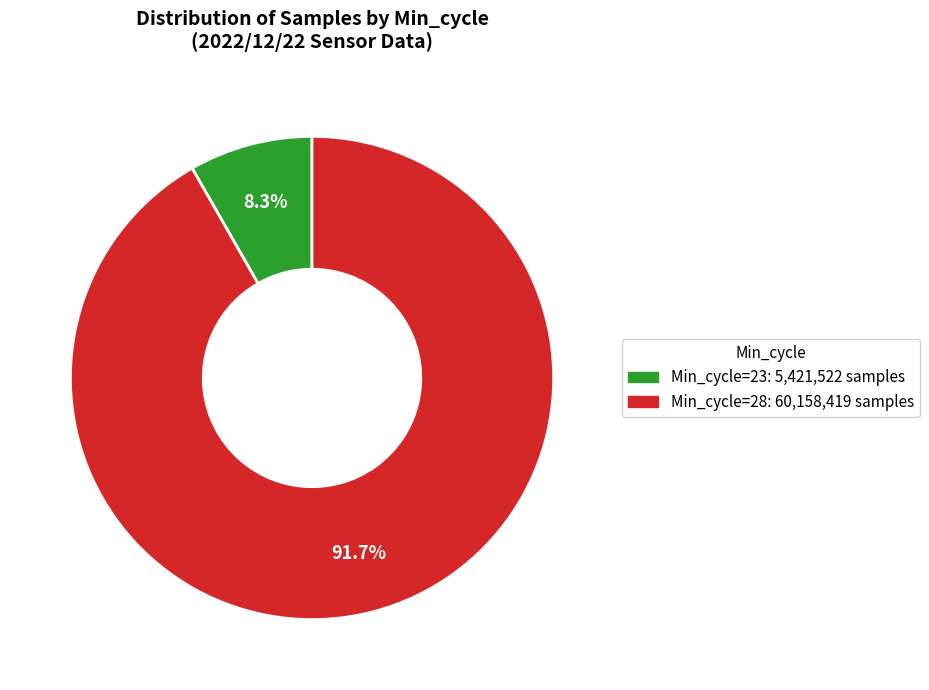

Does any single category account for the majority?

Yes